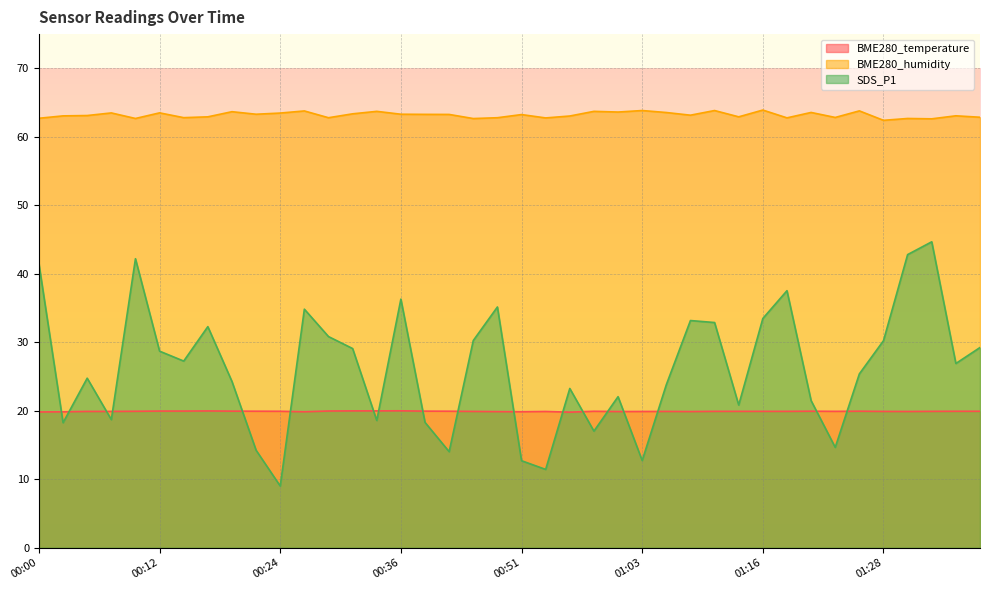

True or false: BME280_temperature and SDS_P1 intersect in this chart.

True